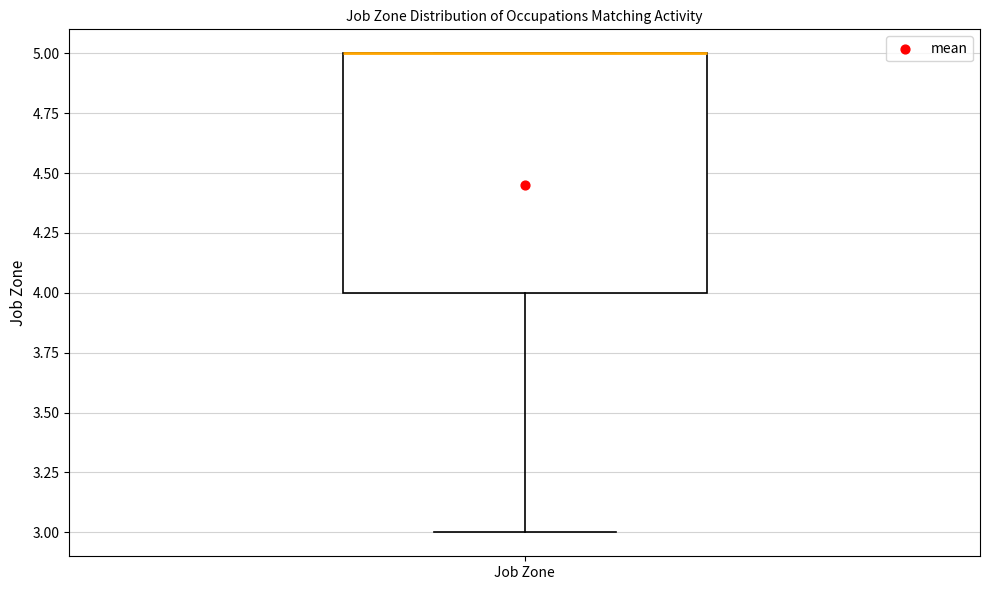

Read this box plot against the y-axis: the position of the median line, the range covered by the box, and the ends of both whiskers. The values are not printed on the chart, so give them approximately, as read against the axis.

median 5 (drawn on the box's upper edge), box 4 to 5, whiskers 3 to 5